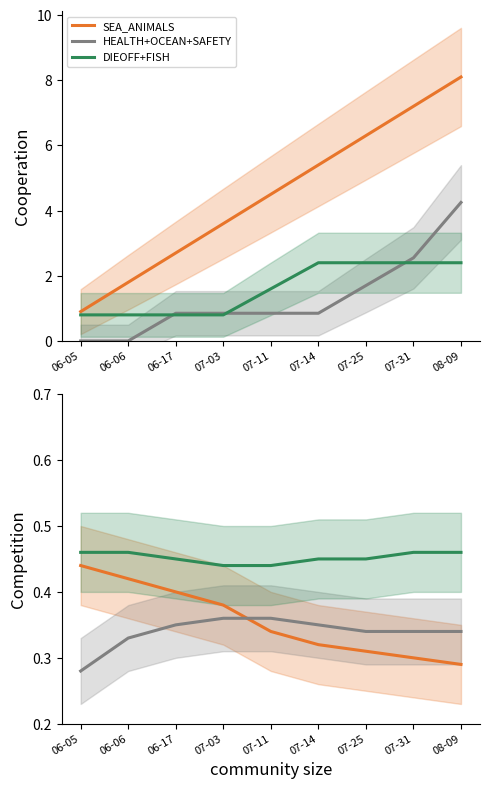

List the series in order of their peak value, lowest first.

HEALTH+OCEAN+SAFETY, SEA_ANIMALS, DIEOFF+FISH